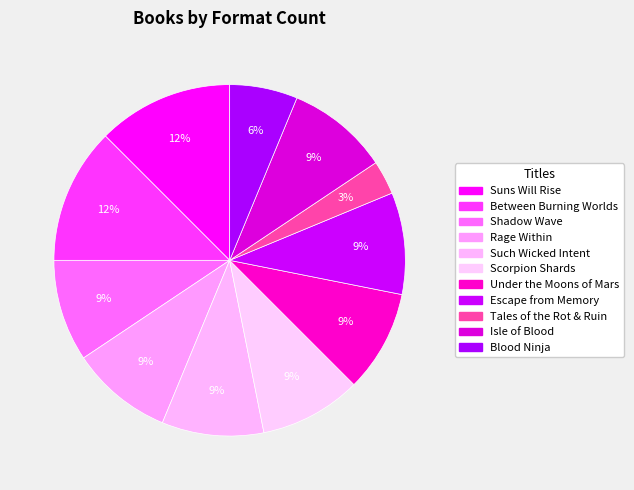

How many slices are in this pie chart?

11